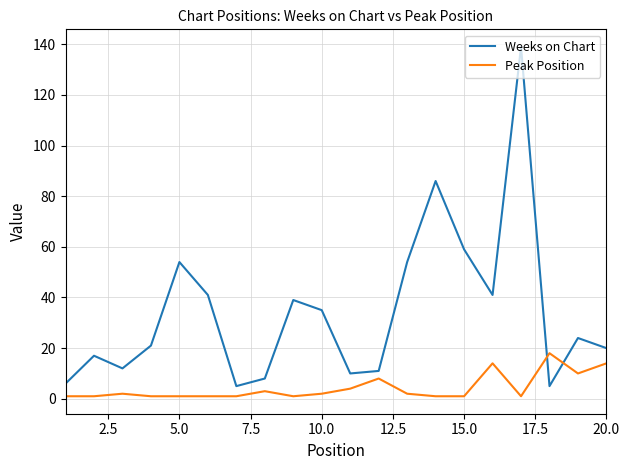

List the series in order of their peak value, lowest first.

Peak Position, Weeks on Chart